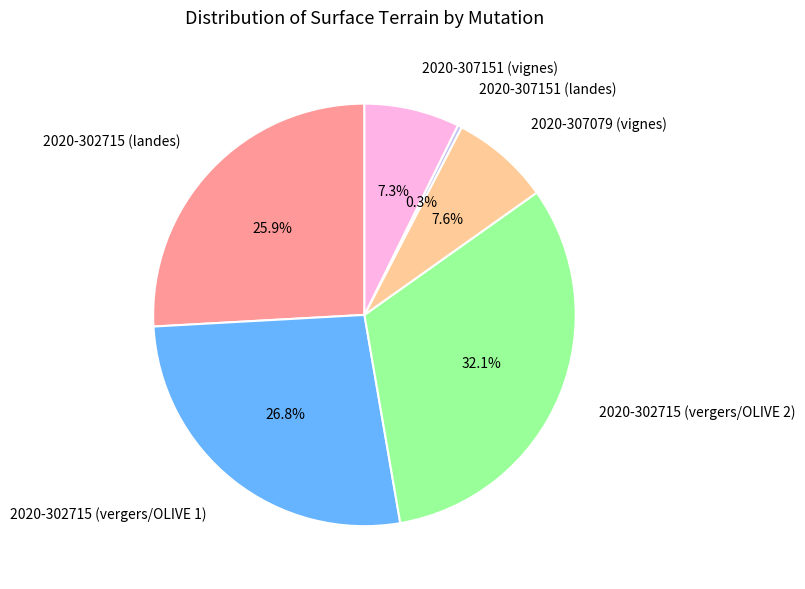

What is the largest slice in the pie chart?

2020-302715 (vergers/OLIVE 2)